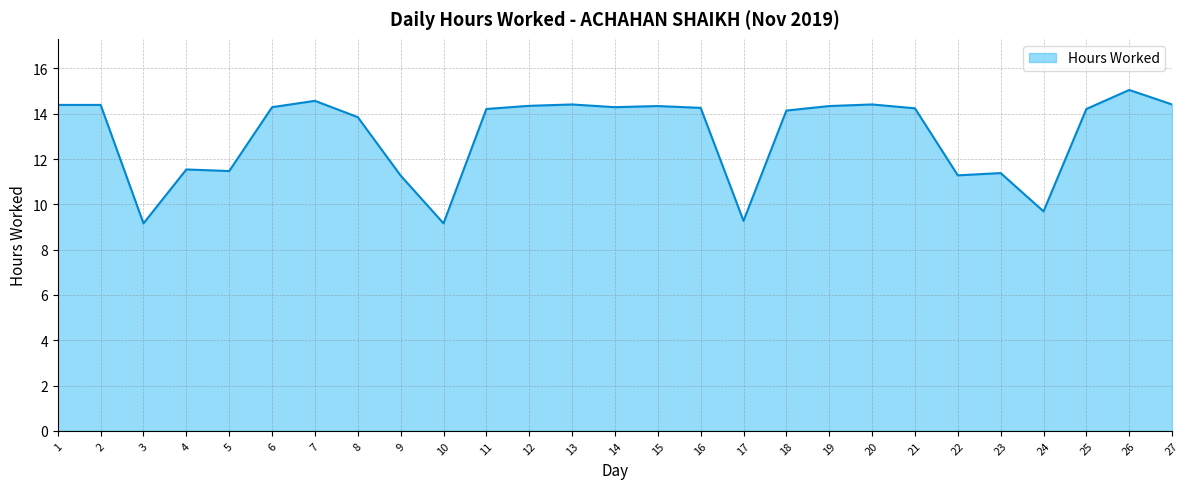

What is the ratio of the value at 6 to the value at 17?

1.5